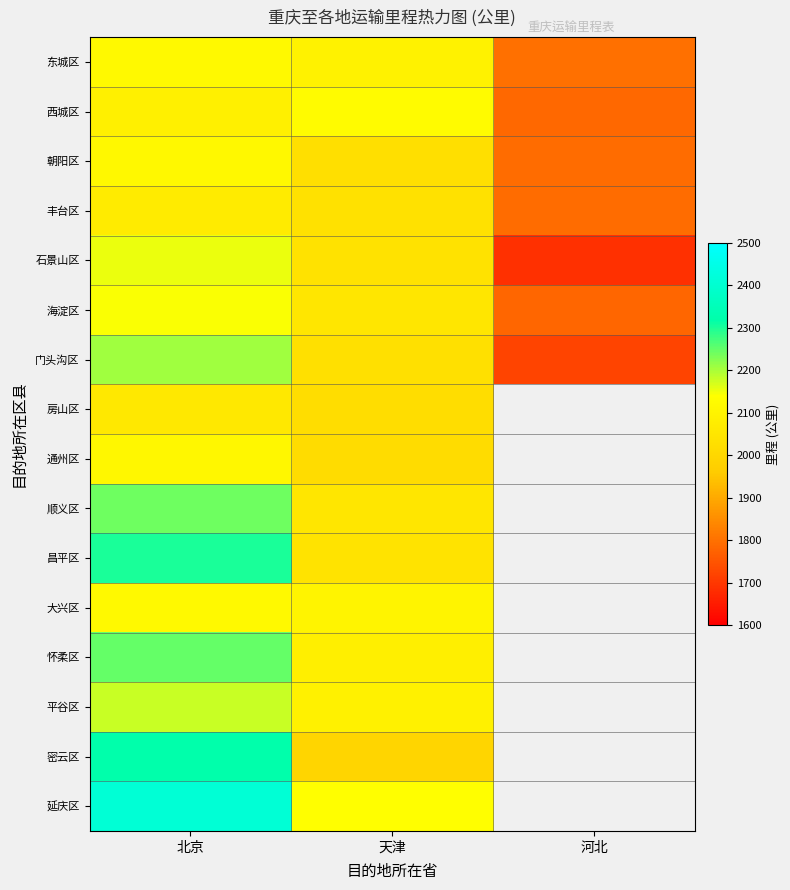

The 西城区 series shows 2546.0 at 河北. True or false?

False